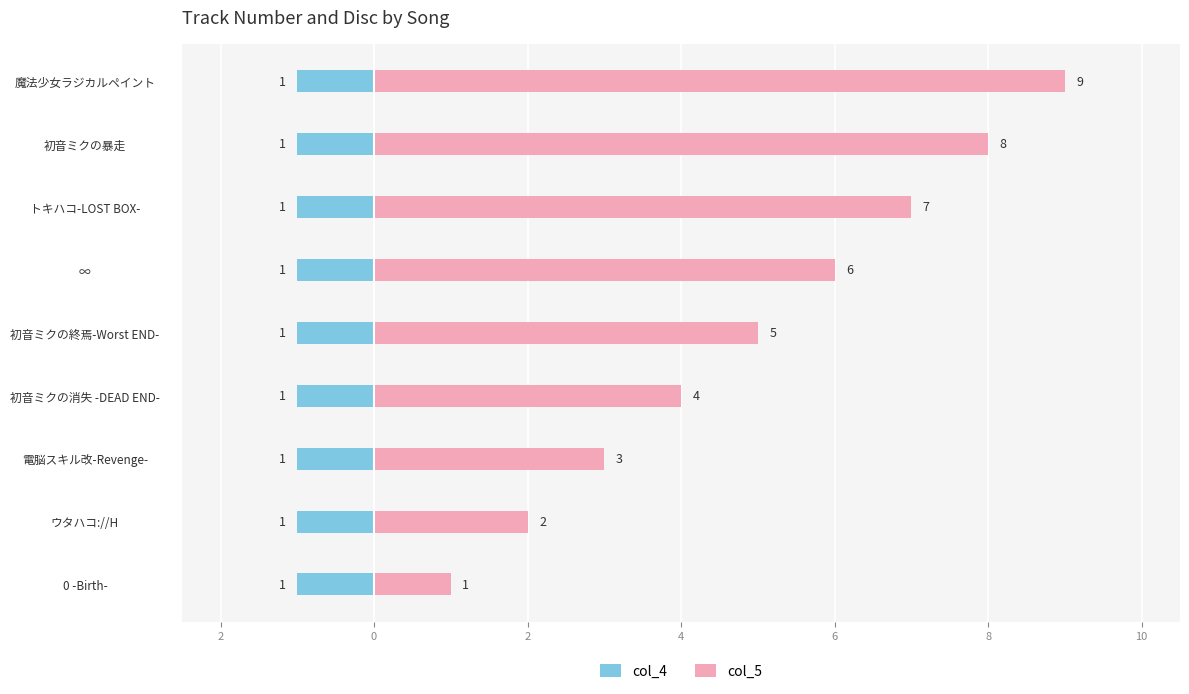

The value of col_4 at 4 is 0.1. True or false?

False